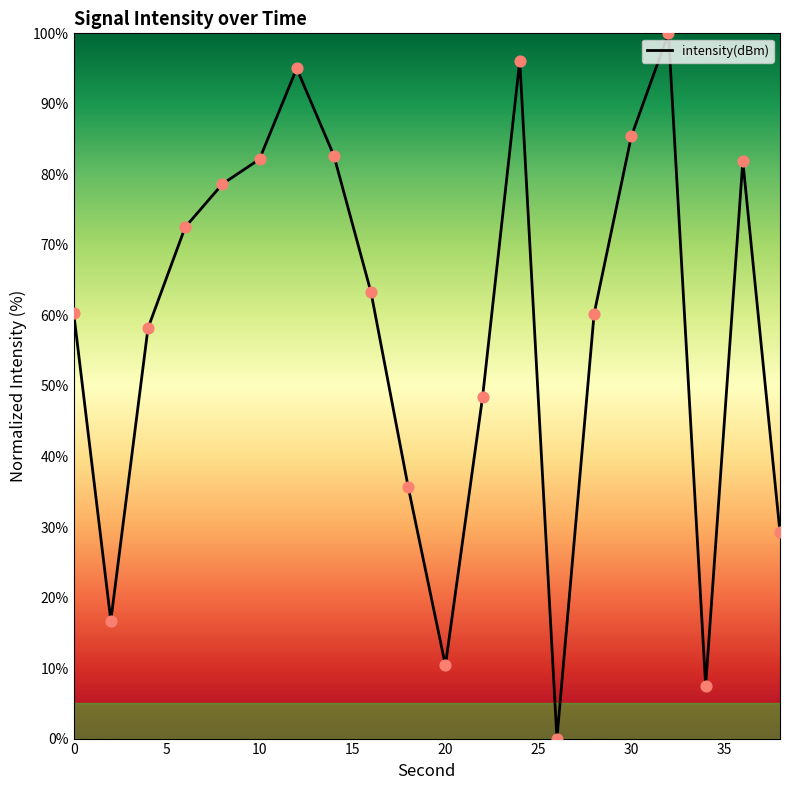

What is the difference between the maximum and minimum values?

100.0